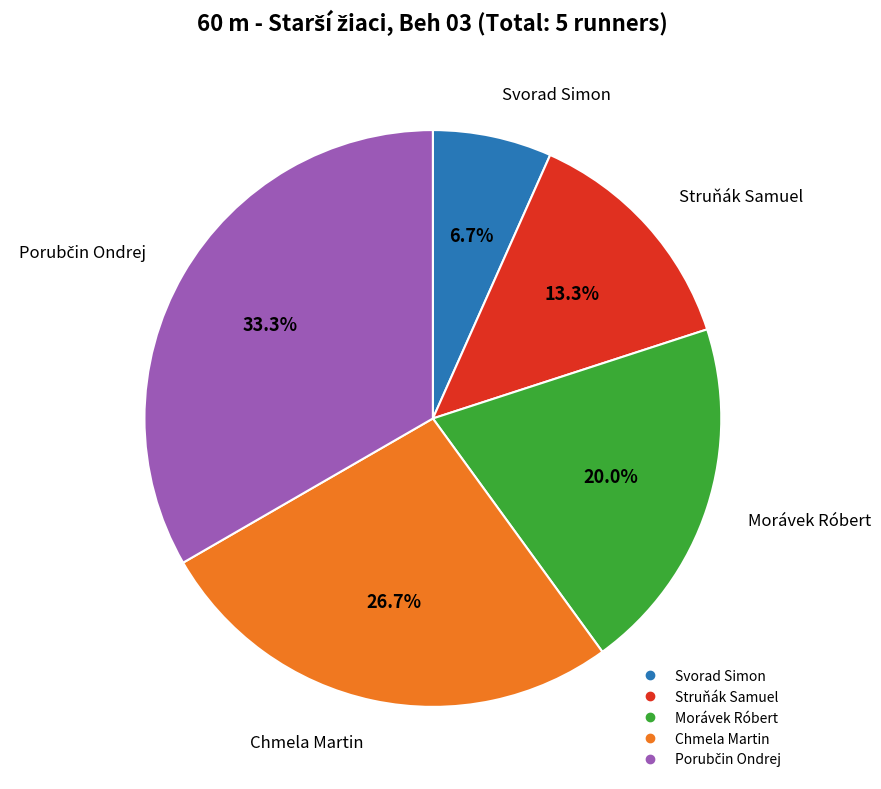

What is the ratio of the value at Struňák Samuel to the value at Chmela Martin?

0.5